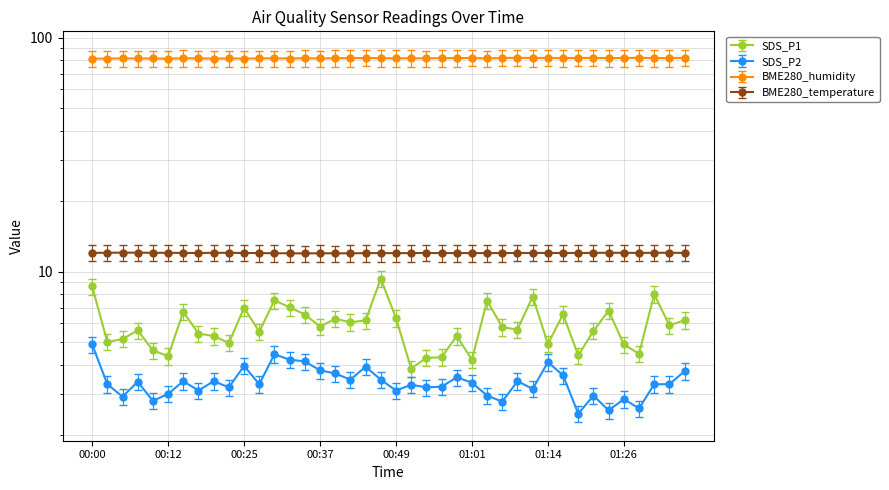

True or false: SDS_P2 and BME280_temperature intersect in this chart.

False